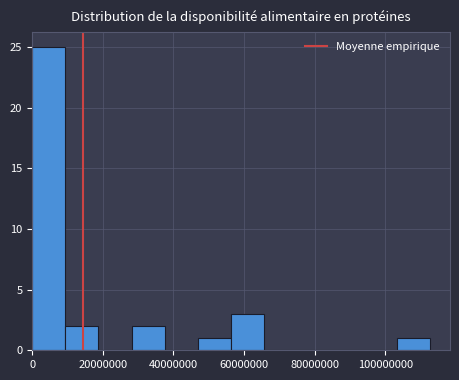

Reading left to right, list every bar in this chart as the range it spans on the x-axis followed by its height. Neither the bar edges nor the heights are printed on the chart, so give them approximately, as read against the axes.

0 to 10000000: 25
10000000 to 18000000: 2
18000000 to 28000000: 0
28000000 to 38000000: 2
38000000 to 46000000: 0
46000000 to 56000000: 1
56000000 to 66000000: 3
66000000 to 76000000: 0
76000000 to 84000000: 0
84000000 to 94000000: 0
94000000 to 104000000: 0
104000000 to 112000000: 1